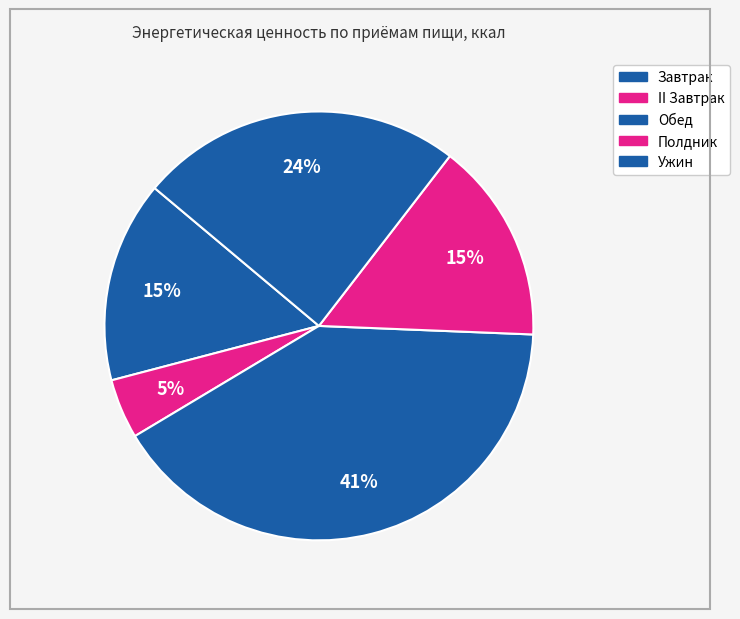

Is it true that Полдник is 15% of the pie?

True